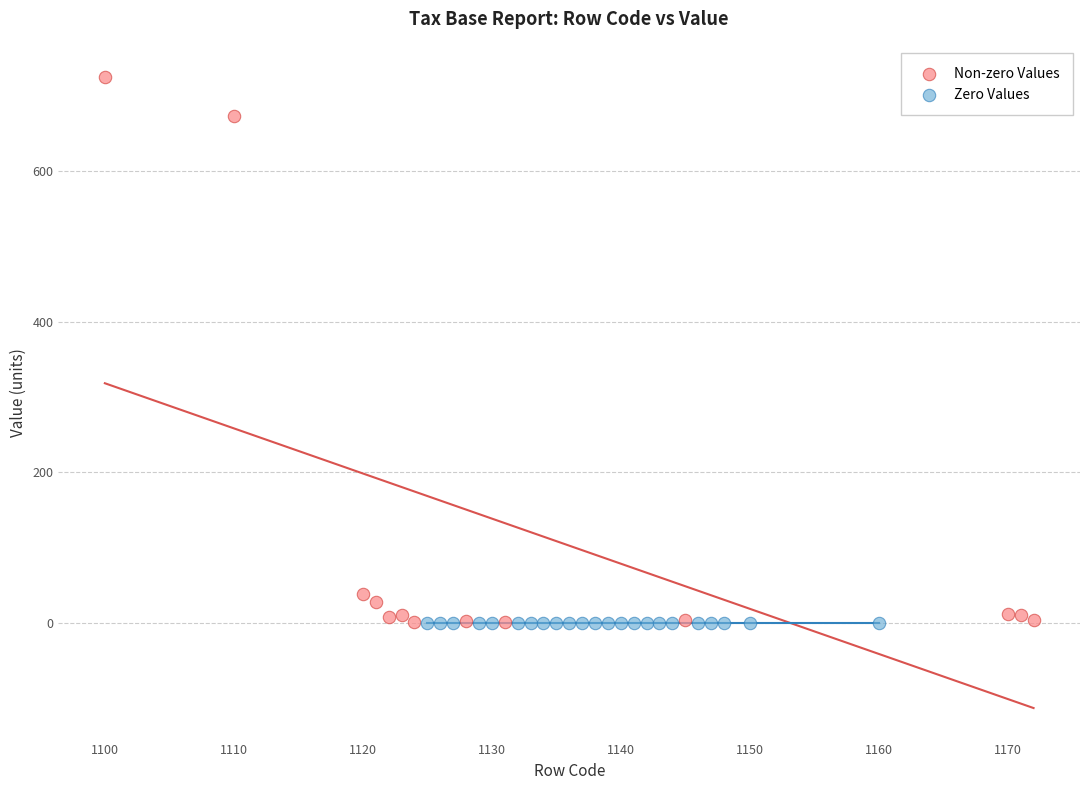

Which series reaches the maximum Y coordinate?

Non-zero Values